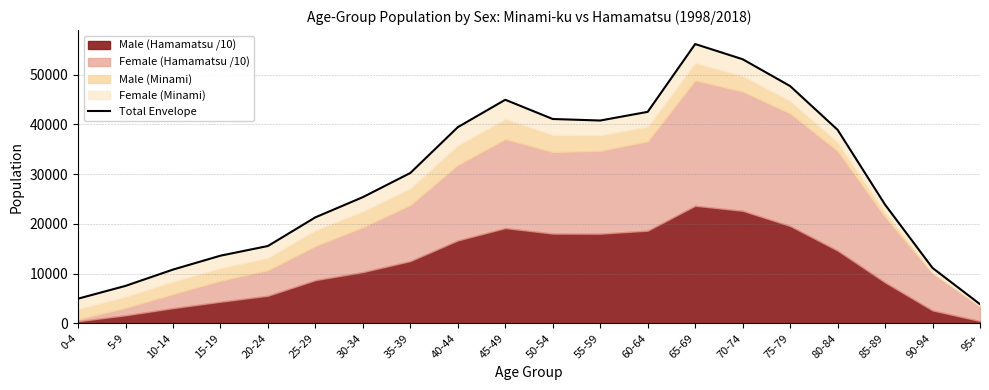

Does the chart display data point markers on the line(s)?

No